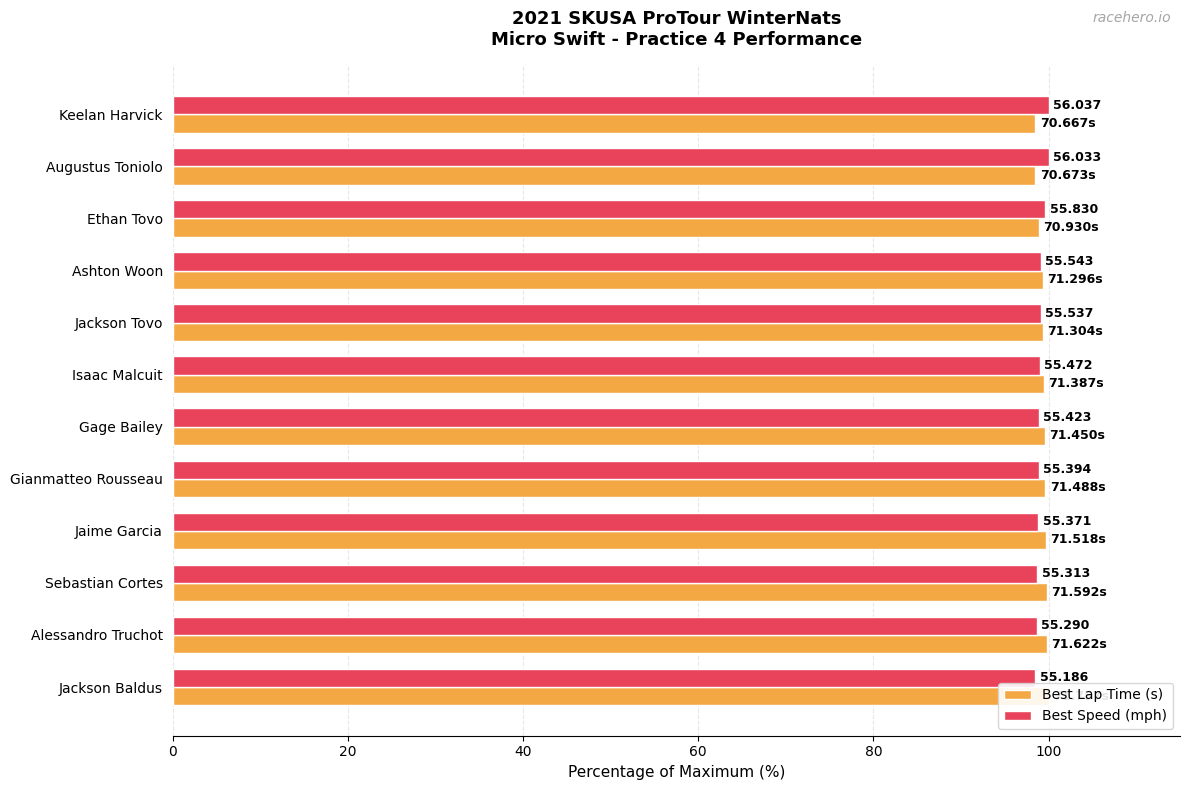

Rank the series by their maximum value, from highest to lowest.

Best Lap Time (s), Best Speed (mph)